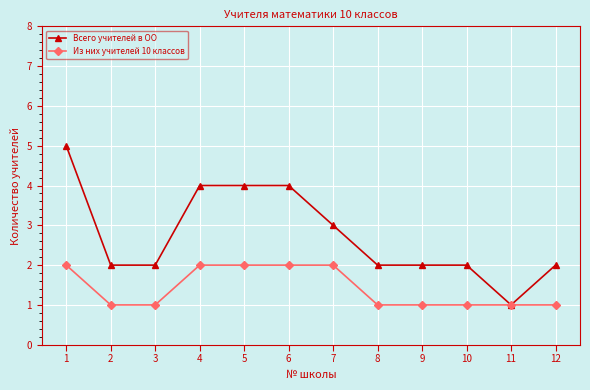

Count the number of categories in the chart.

12